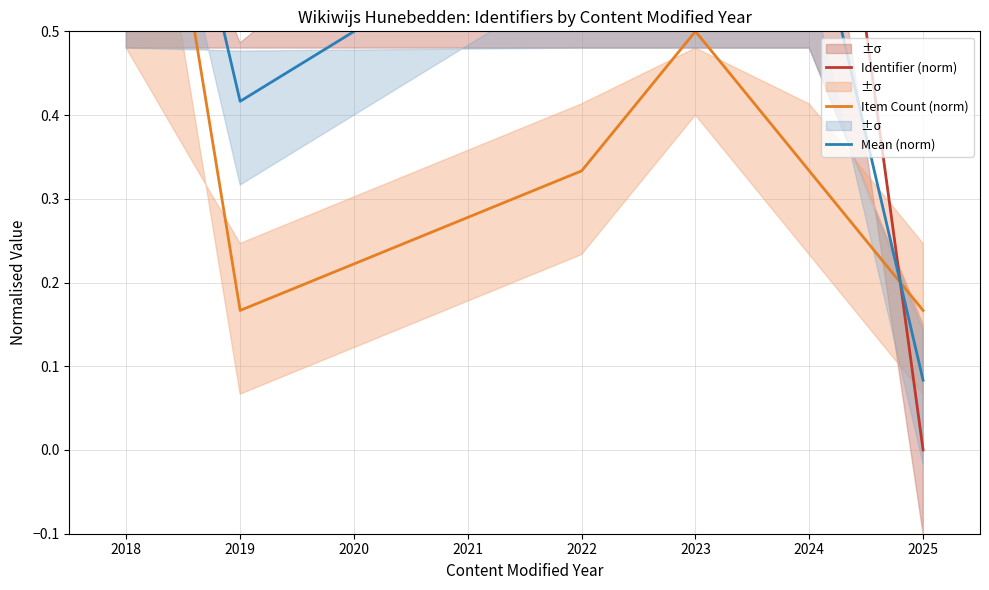

At which category does the chart reach its peak across all series?

2024